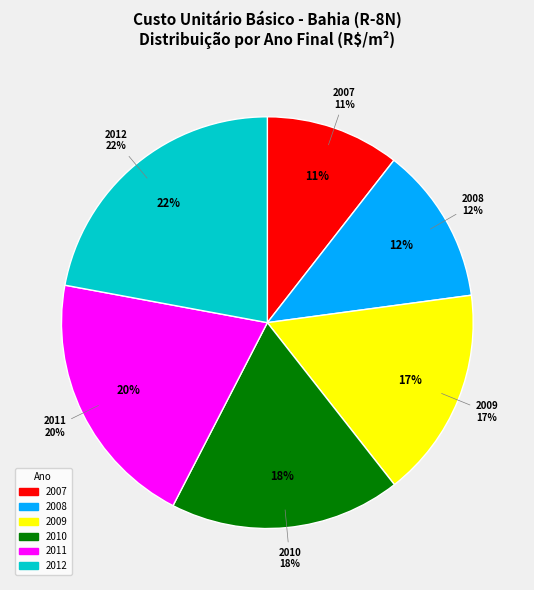

Rank the categories by value from highest to lowest.

2012, 2011, 2010, 2009, 2008, 2007